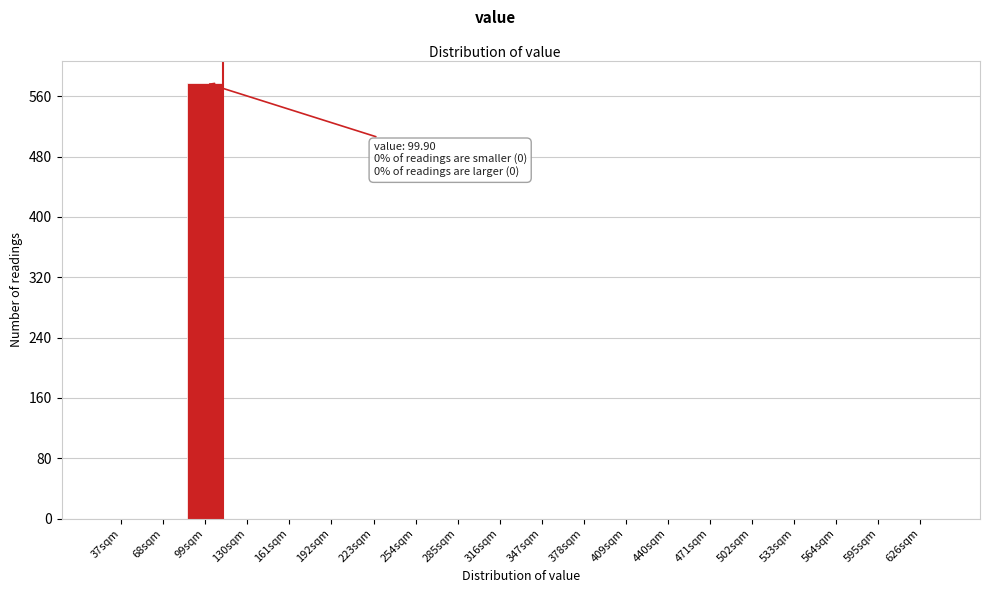

Reading left to right, extract all data points from this chart.

37sqm=0	68sqm=0	99sqm=578	130sqm=0	161sqm=0	192sqm=0	223sqm=0	254sqm=0	285sqm=0	316sqm=0	347sqm=0	378sqm=0	409sqm=0	440sqm=0	471sqm=0	502sqm=0	533sqm=0	564sqm=0	595sqm=0	626sqm=0